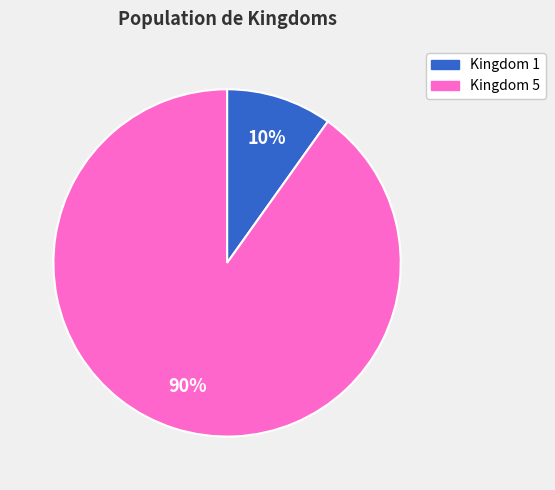

To the nearest percent, what portion does Kingdom 1 represent?

10%